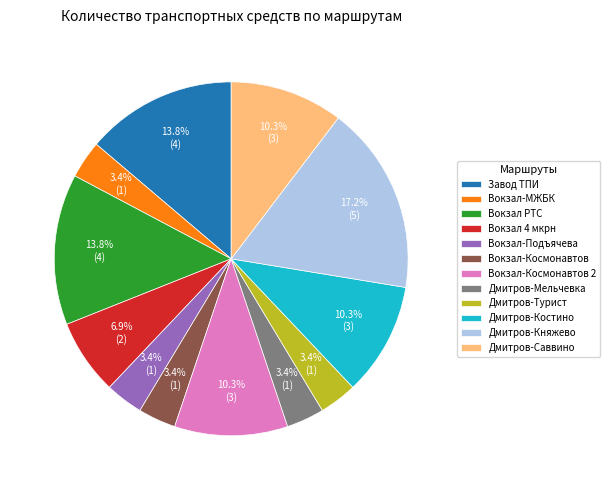

Is Вокзал-Космонавтов the majority of the pie?

No